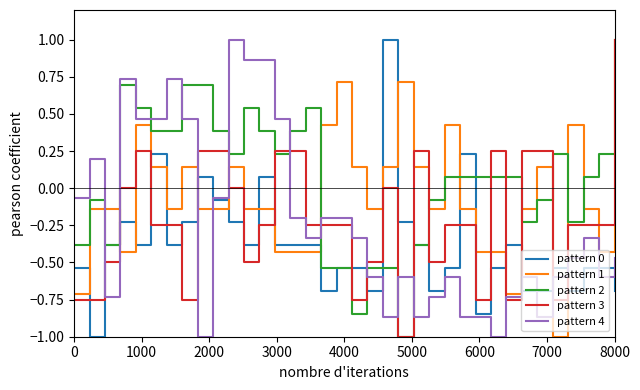

How many categories are shown in the chart?

36